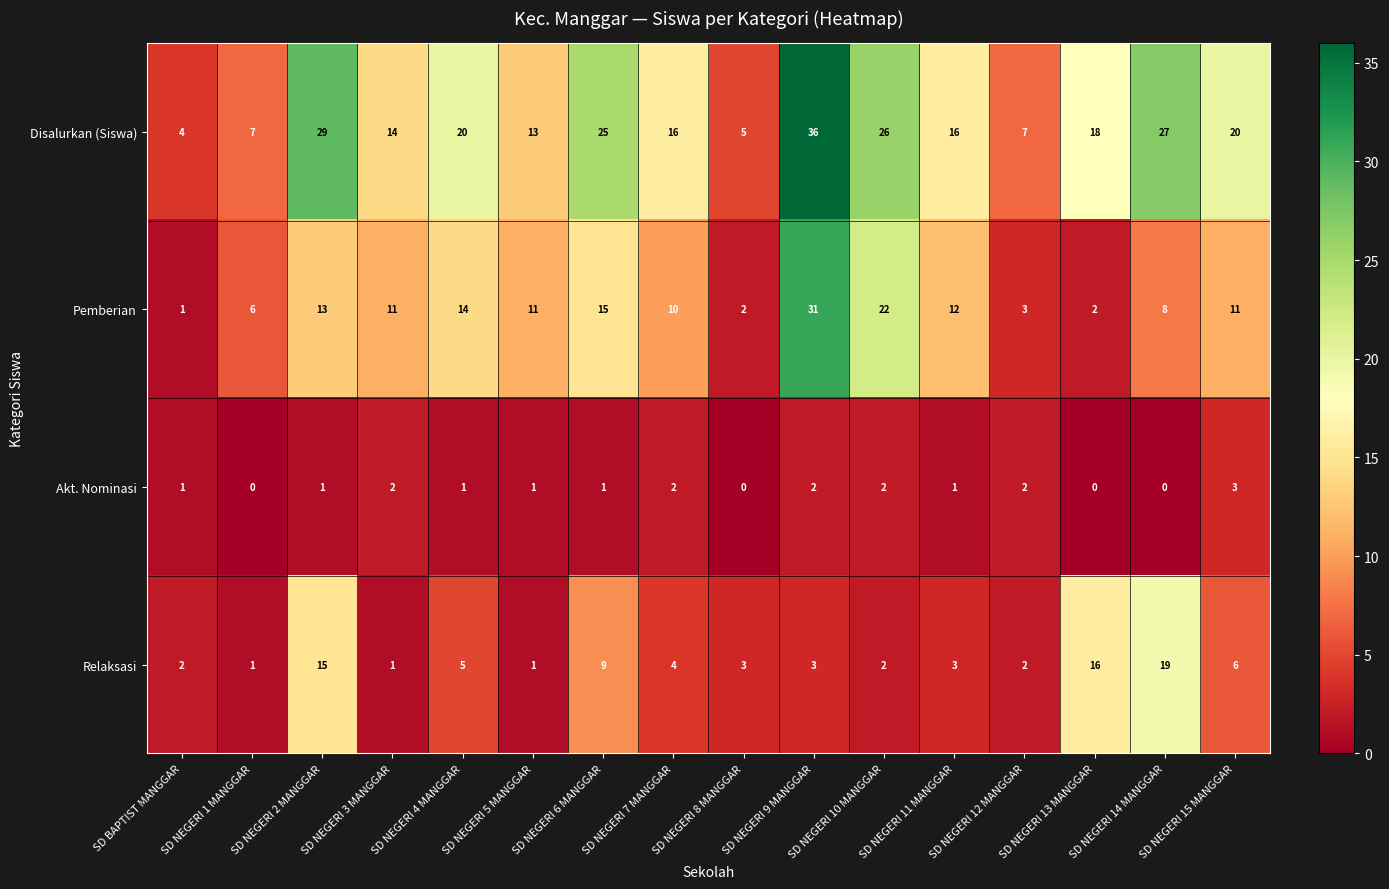

What is the total value across all series at SD NEGERI 1 MANGGAR?

14